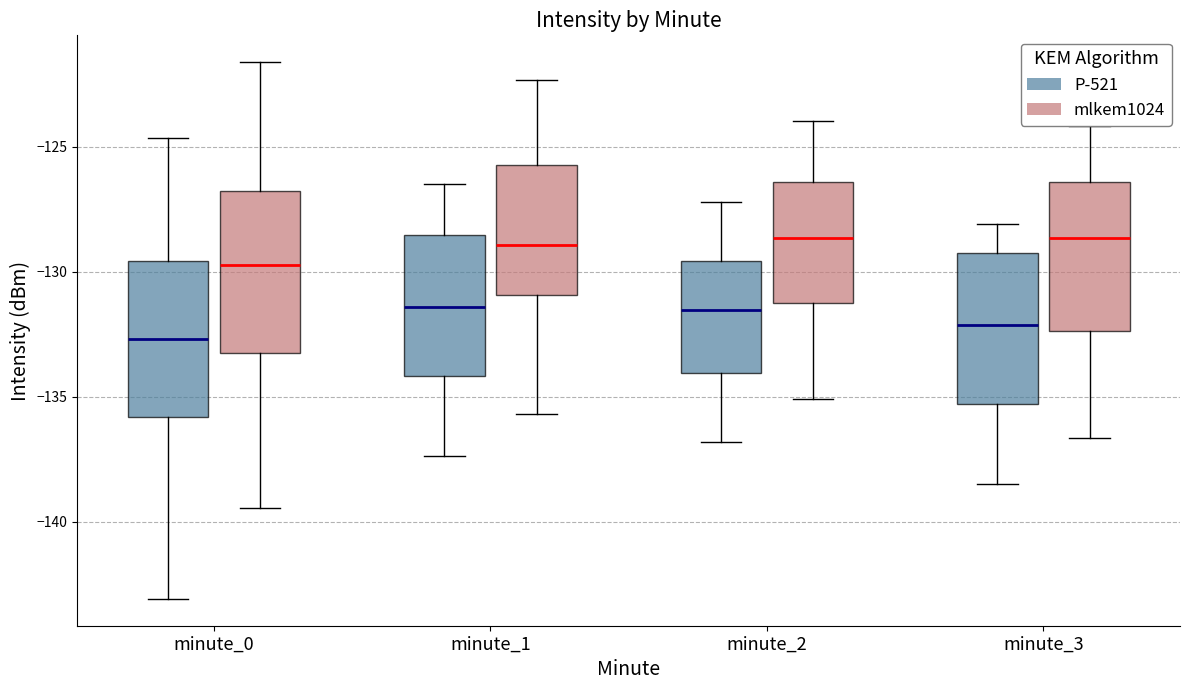

Reading left to right, transcribe this box plot: for each box, give where its median line is, the range the box spans, and where its two whiskers end, as read against the y-axis. The values are not printed on the chart, so give them approximately, as read against the axis.

minute_0 (P-521): median -132.5, box -136.0 to -129.5, whiskers -143.0 to -124.5
minute_0 (mlkem1024): median -129.5, box -133.5 to -127.0, whiskers -139.5 to -121.5
minute_1 (P-521): median -131.5, box -134.0 to -128.5, whiskers -137.5 to -126.5
minute_1 (mlkem1024): median -129.0, box -131.0 to -125.5, whiskers -135.5 to -122.5
minute_2 (P-521): median -131.5, box -134.0 to -129.5, whiskers -137.0 to -127.0
minute_2 (mlkem1024): median -128.5, box -131.5 to -126.5, whiskers -135.0 to -124.0
minute_3 (P-521): median -132.0, box -135.5 to -129.0, whiskers -138.5 to -128.0
minute_3 (mlkem1024): median -128.5, box -132.5 to -126.5, whiskers -136.5 to -124.0